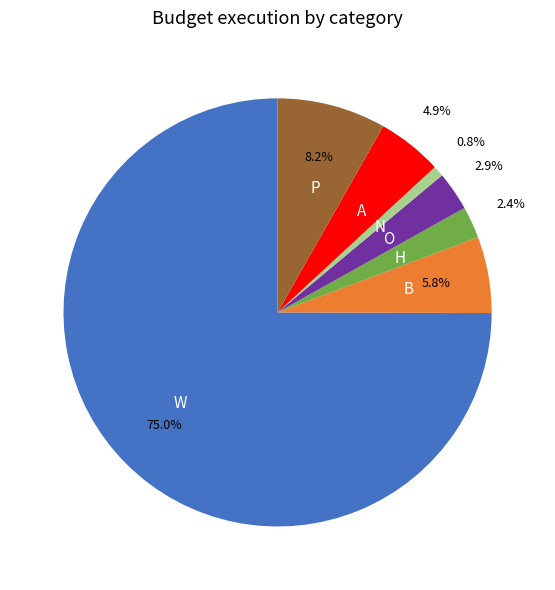

What portion of the pie excludes N?

99.2%